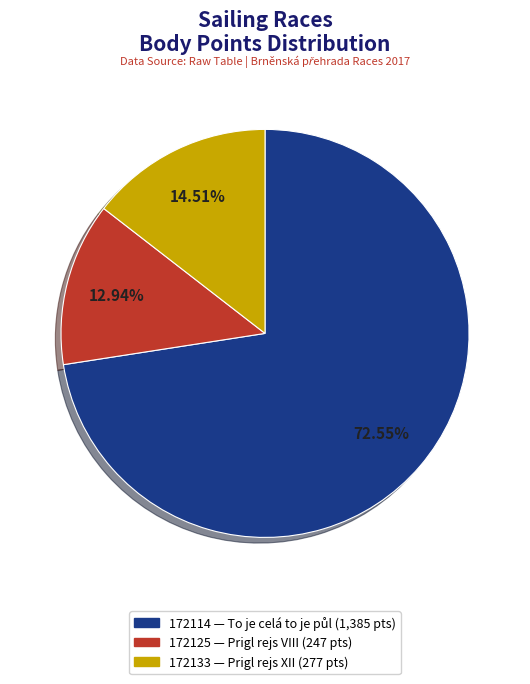

Does 172114 account for over 50% of the chart?

Yes